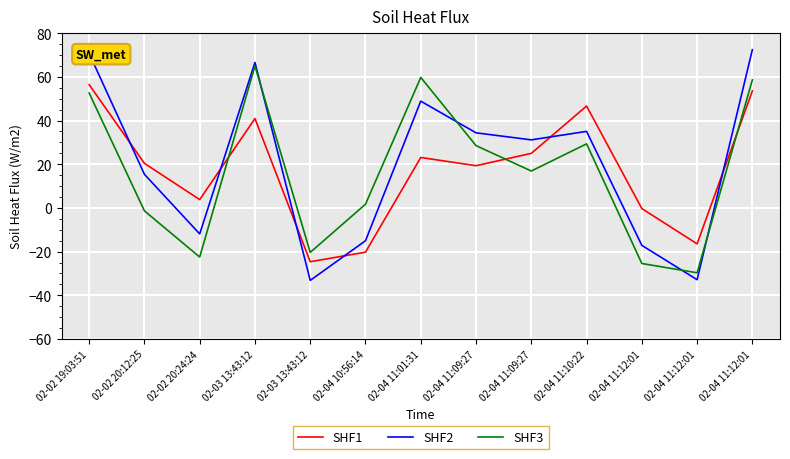

How many lines are shown in the chart?

3